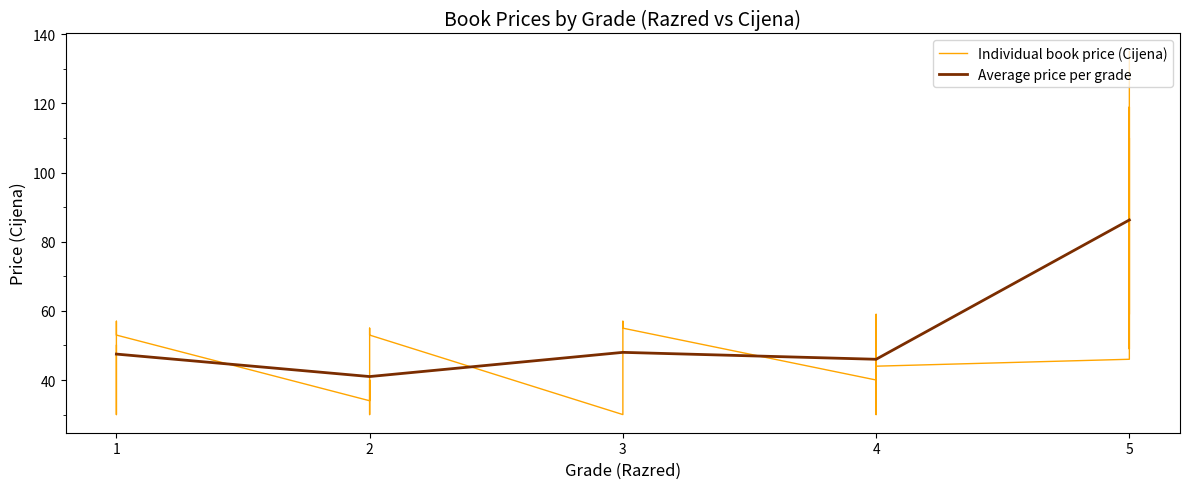

True or false: Average price per grade has a value of 65.1 at 3.

False